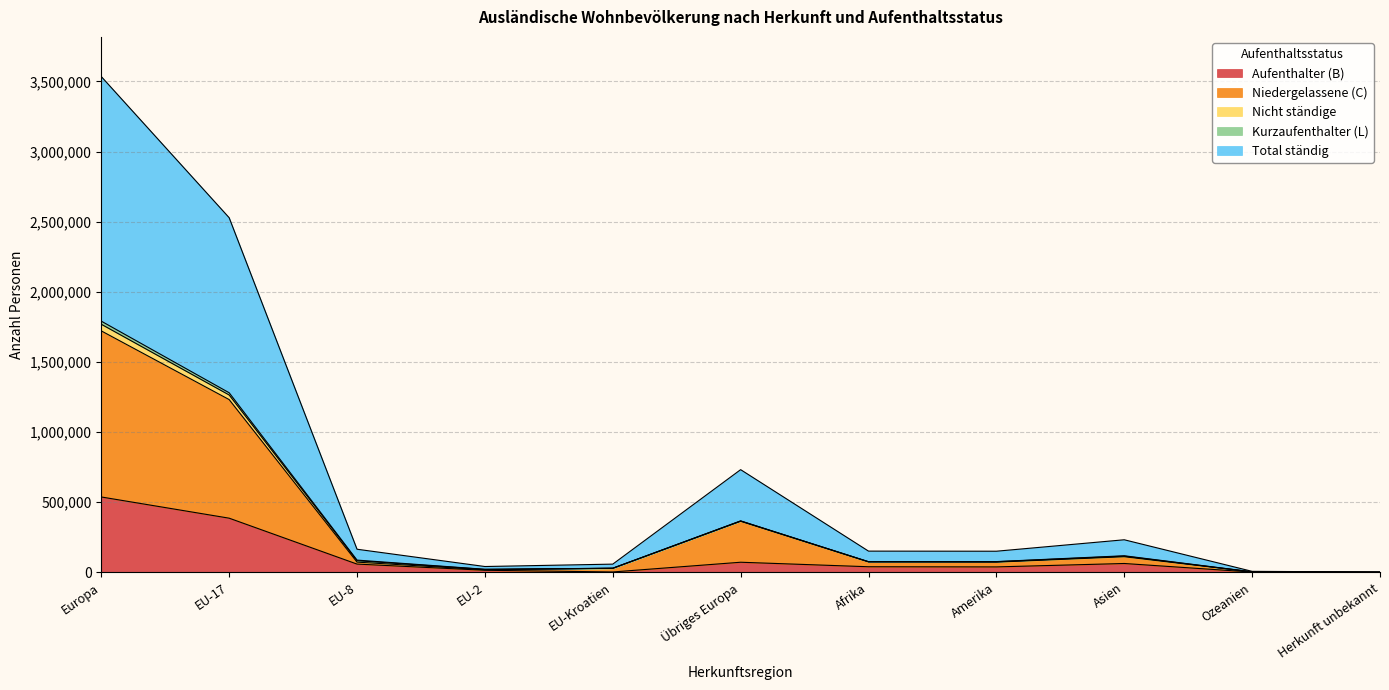

What is the maximum value for Aufenthalter (B)?

537674